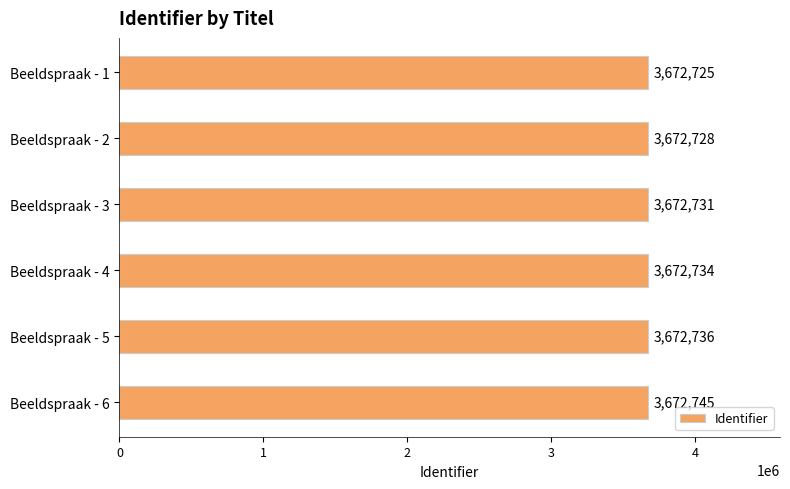

Are the bars grouped side by side (vs. stacked)?

No